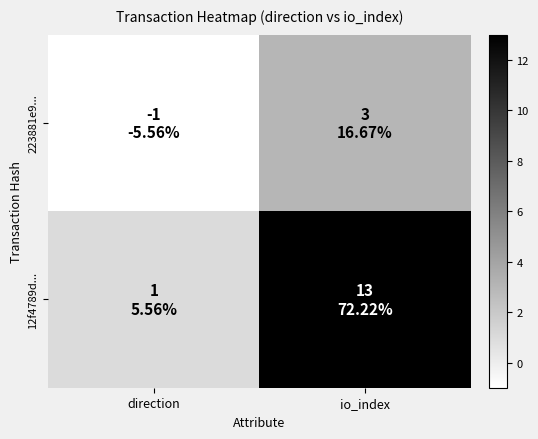

Rank the series by their average value, from lowest to highest.

223881e9..., 12f4789d...